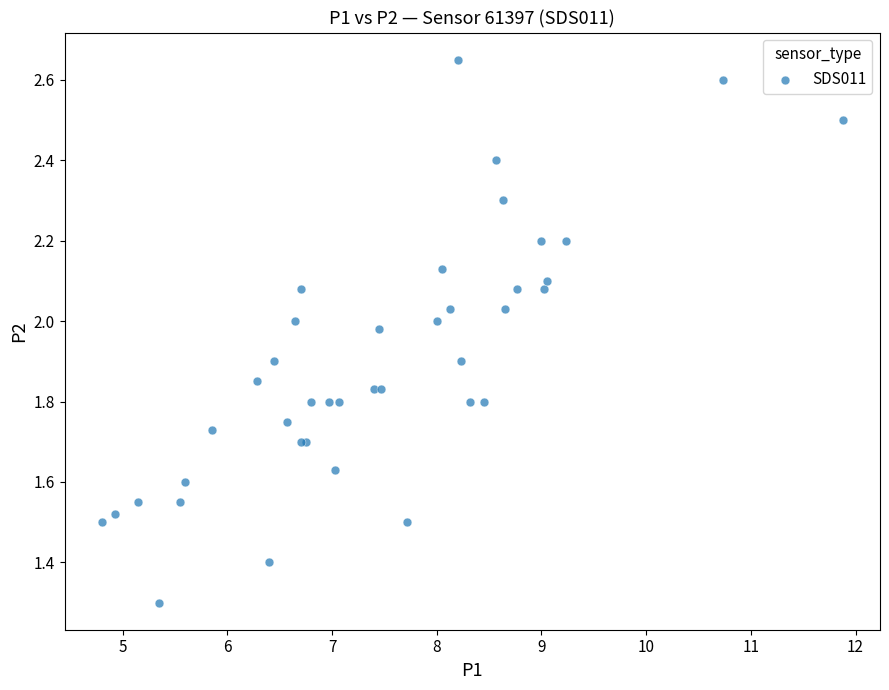

What Y value in the scatter plot is closest to 1?

1.3